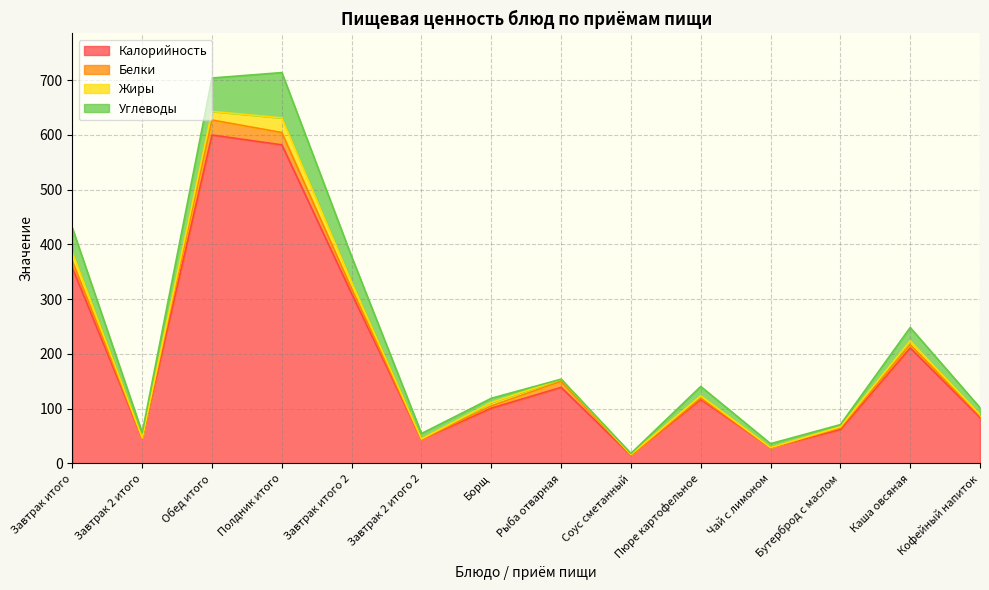

True or false: Калорийность has a value of 29.0 at Чай с лимоном.

True